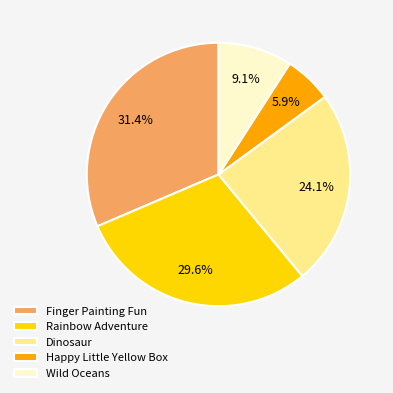

To the nearest percent, what percentage of the pie is Wild Oceans?

9%